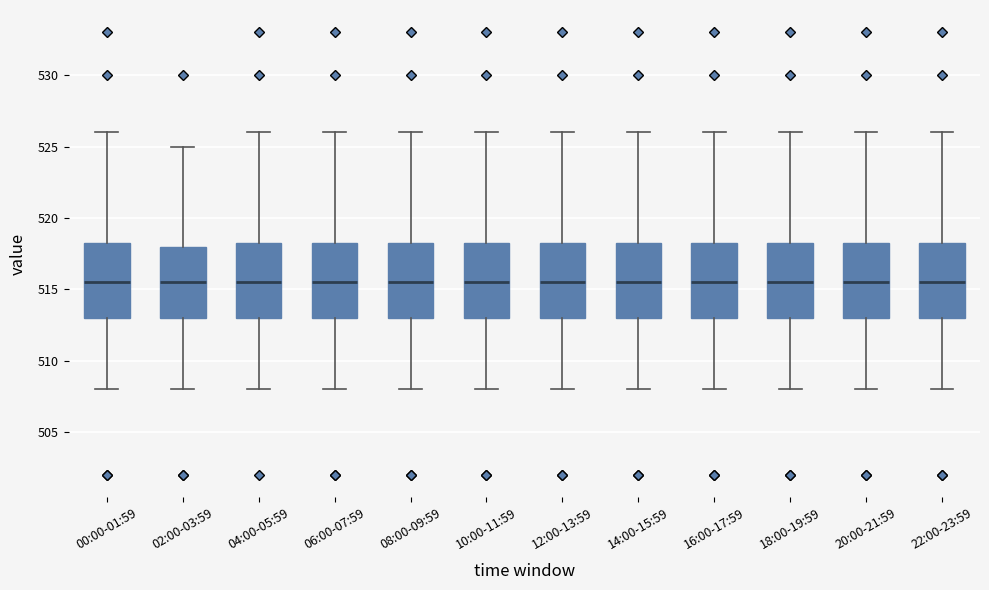

Reading left to right, read every box against the y-axis: the position of its median line, the range the box covers, and the ends of its whiskers. The values are not printed on the chart, so give them approximately, as read against the axis.

00:00-01:59: median 515.5, box 513.0 to 518.5, whiskers 508.0 to 526.0
02:00-03:59: median 515.5, box 513.0 to 518.0, whiskers 508.0 to 525.0
04:00-05:59: median 515.5, box 513.0 to 518.5, whiskers 508.0 to 526.0
06:00-07:59: median 515.5, box 513.0 to 518.5, whiskers 508.0 to 526.0
08:00-09:59: median 515.5, box 513.0 to 518.5, whiskers 508.0 to 526.0
10:00-11:59: median 515.5, box 513.0 to 518.5, whiskers 508.0 to 526.0
12:00-13:59: median 515.5, box 513.0 to 518.5, whiskers 508.0 to 526.0
14:00-15:59: median 515.5, box 513.0 to 518.5, whiskers 508.0 to 526.0
16:00-17:59: median 515.5, box 513.0 to 518.5, whiskers 508.0 to 526.0
18:00-19:59: median 515.5, box 513.0 to 518.5, whiskers 508.0 to 526.0
20:00-21:59: median 515.5, box 513.0 to 518.5, whiskers 508.0 to 526.0
22:00-23:59: median 515.5, box 513.0 to 518.5, whiskers 508.0 to 526.0